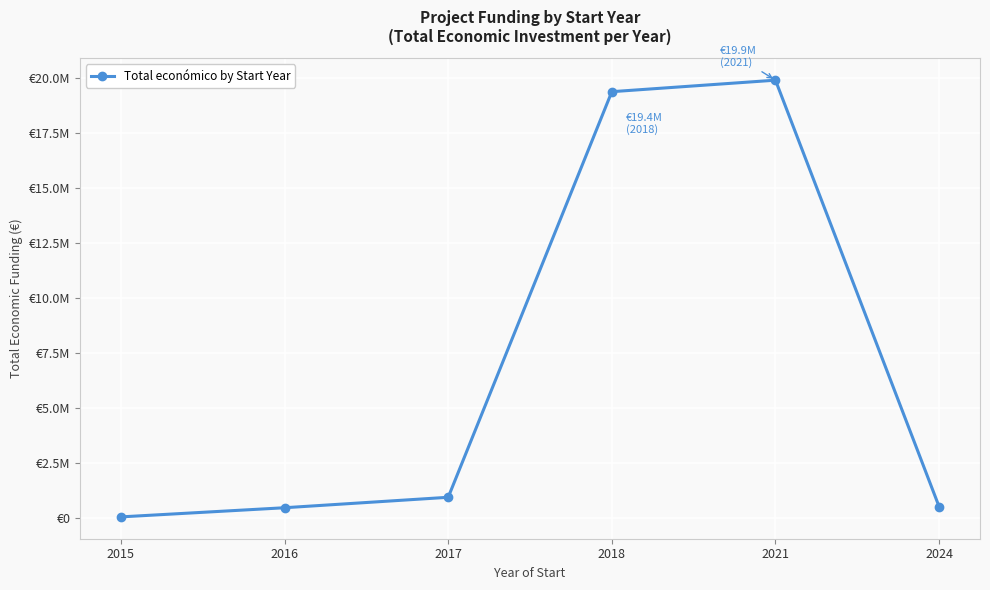

Is this an area chart (filled region under the line)?

No